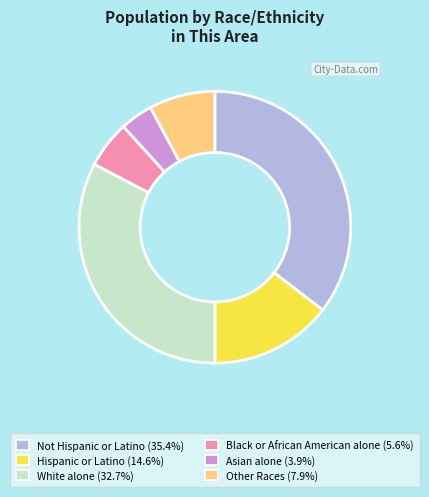

Does Hispanic or Latino (14.6%) account for over 50% of the chart?

No